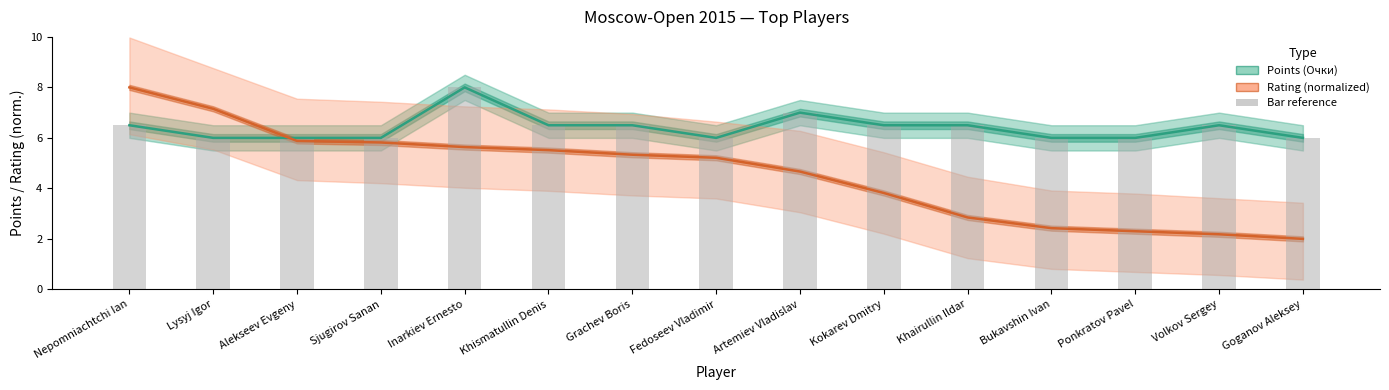

What is the difference between the Rating (normalized) values at Nepomniachtchi Ian and Khairullin Ildar?

5.2